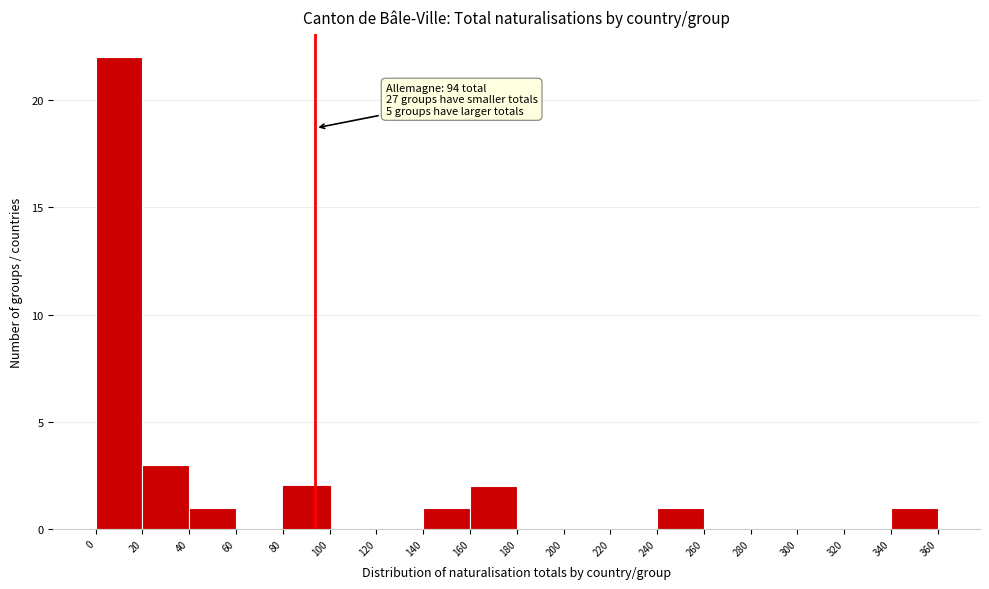

Over which range of the x-axis is the bar tallest?

0 to 20